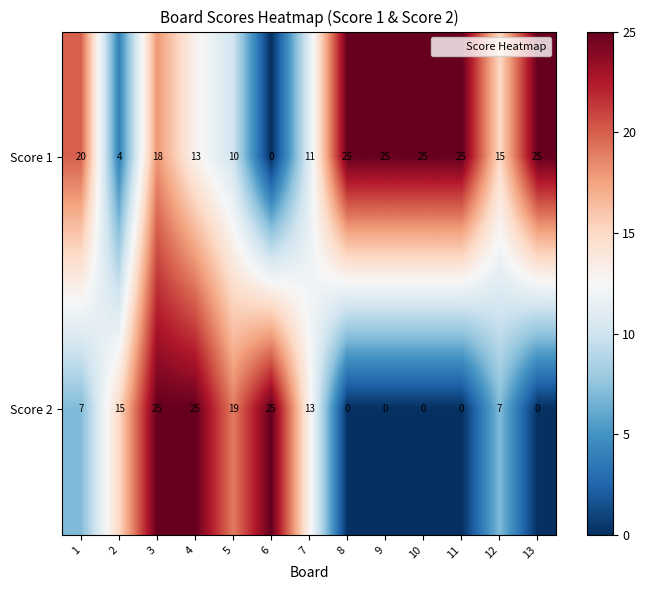

Which series has the largest total across all categories?

Score 1